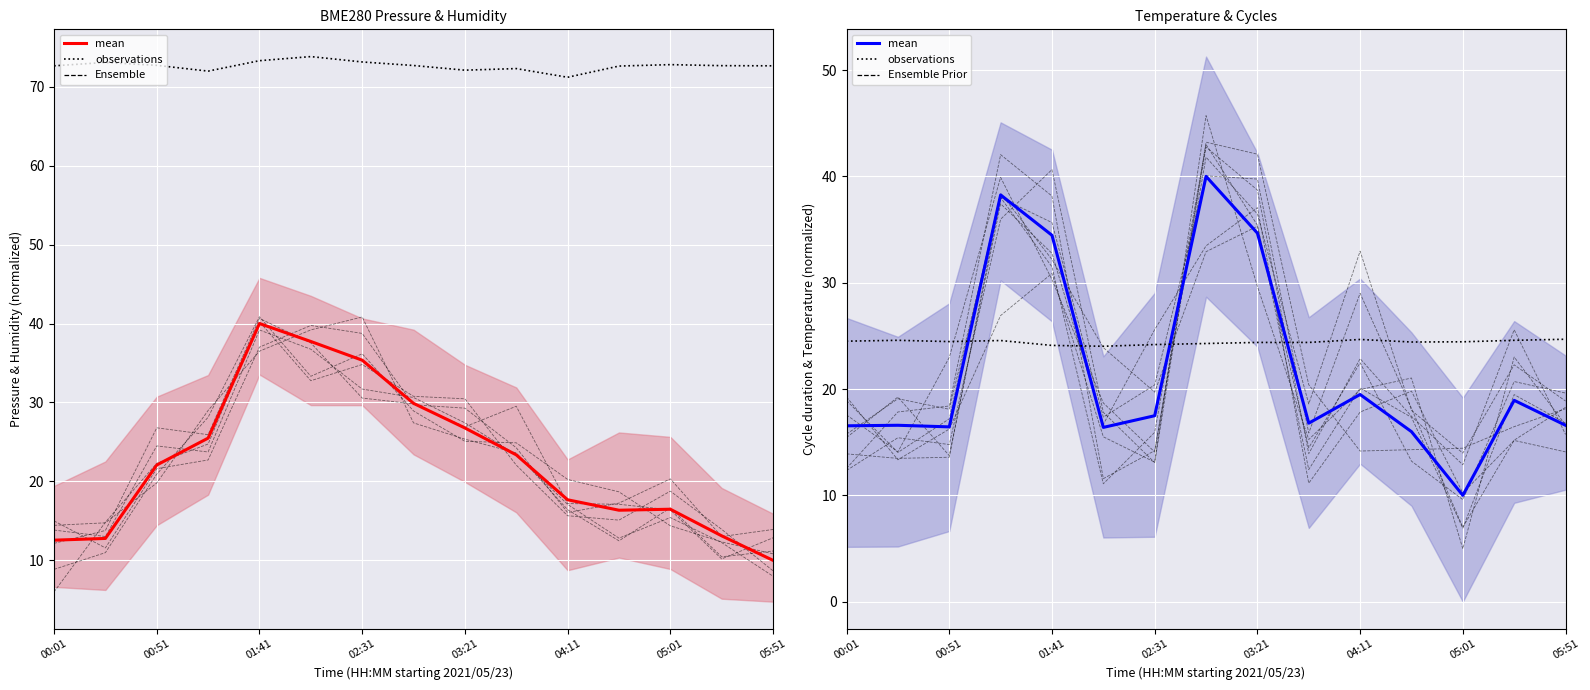

What is the greatest value displayed?

40.0